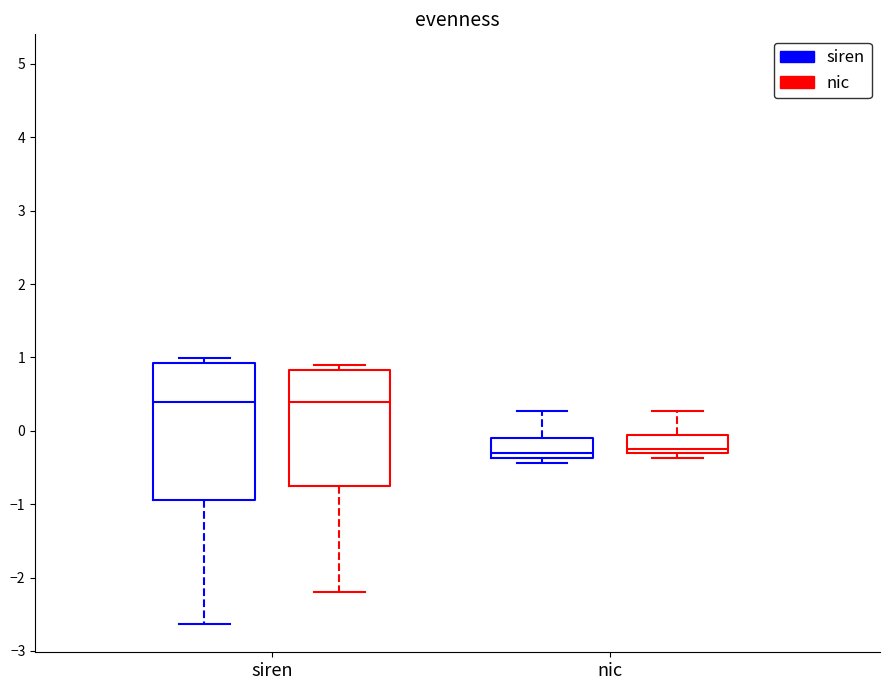

Comparing the boxes themselves (not the whiskers), which one is the tallest?

siren (siren)